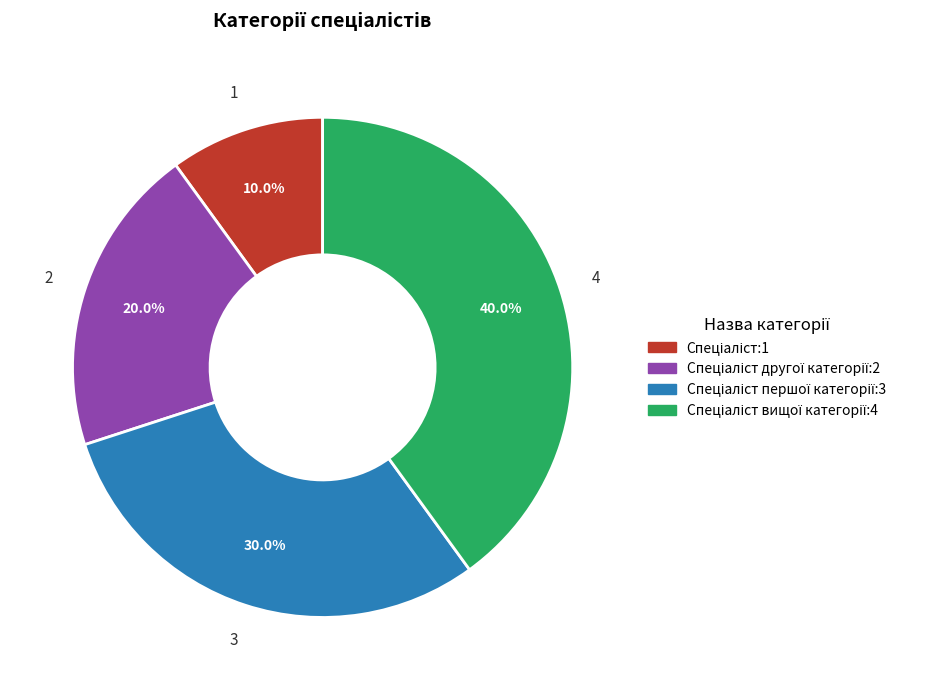

Is there any slice that represents more than half of the pie?

No